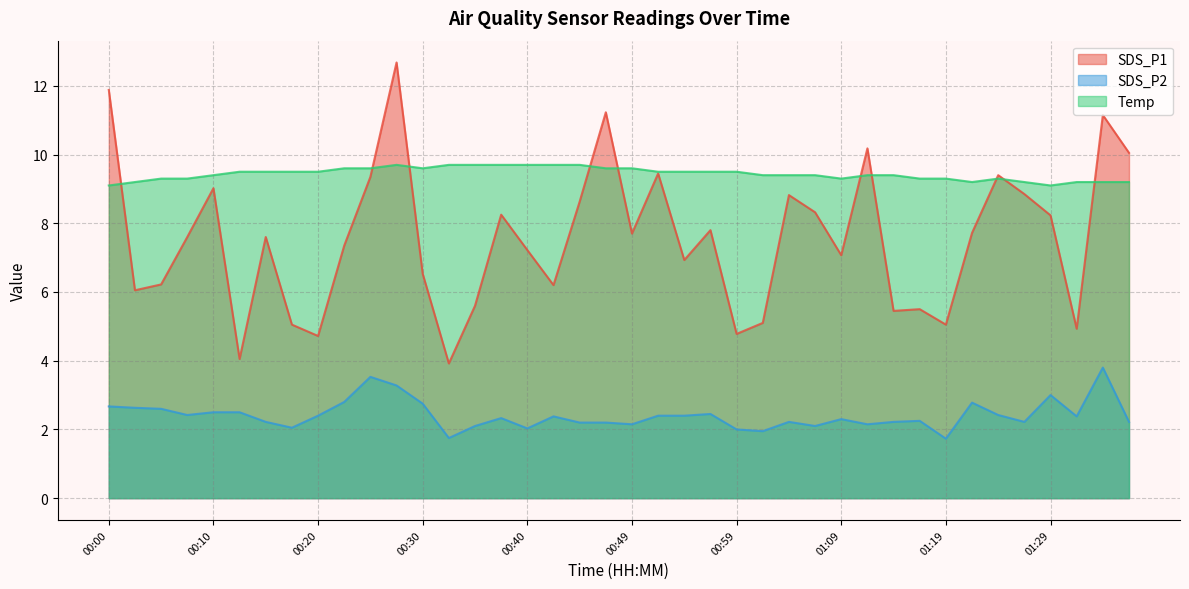

What value does the SDS_P1 series have at 01:09?

7.1